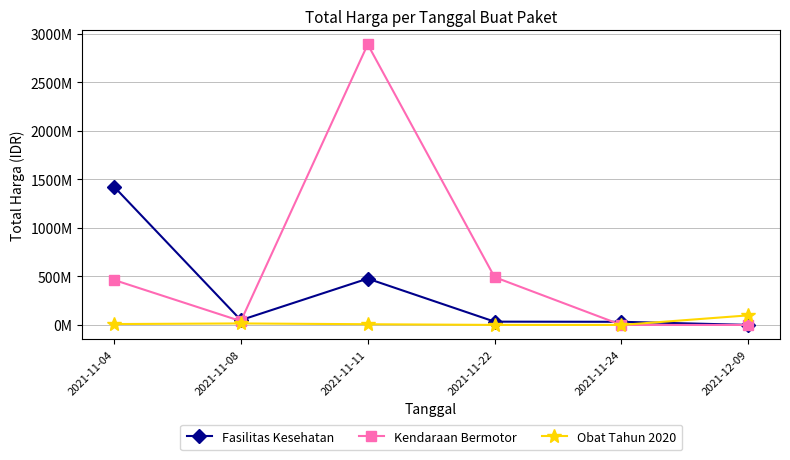

What are all the series names shown in the legend?

Fasilitas Kesehatan, Kendaraan Bermotor, Obat Tahun 2020